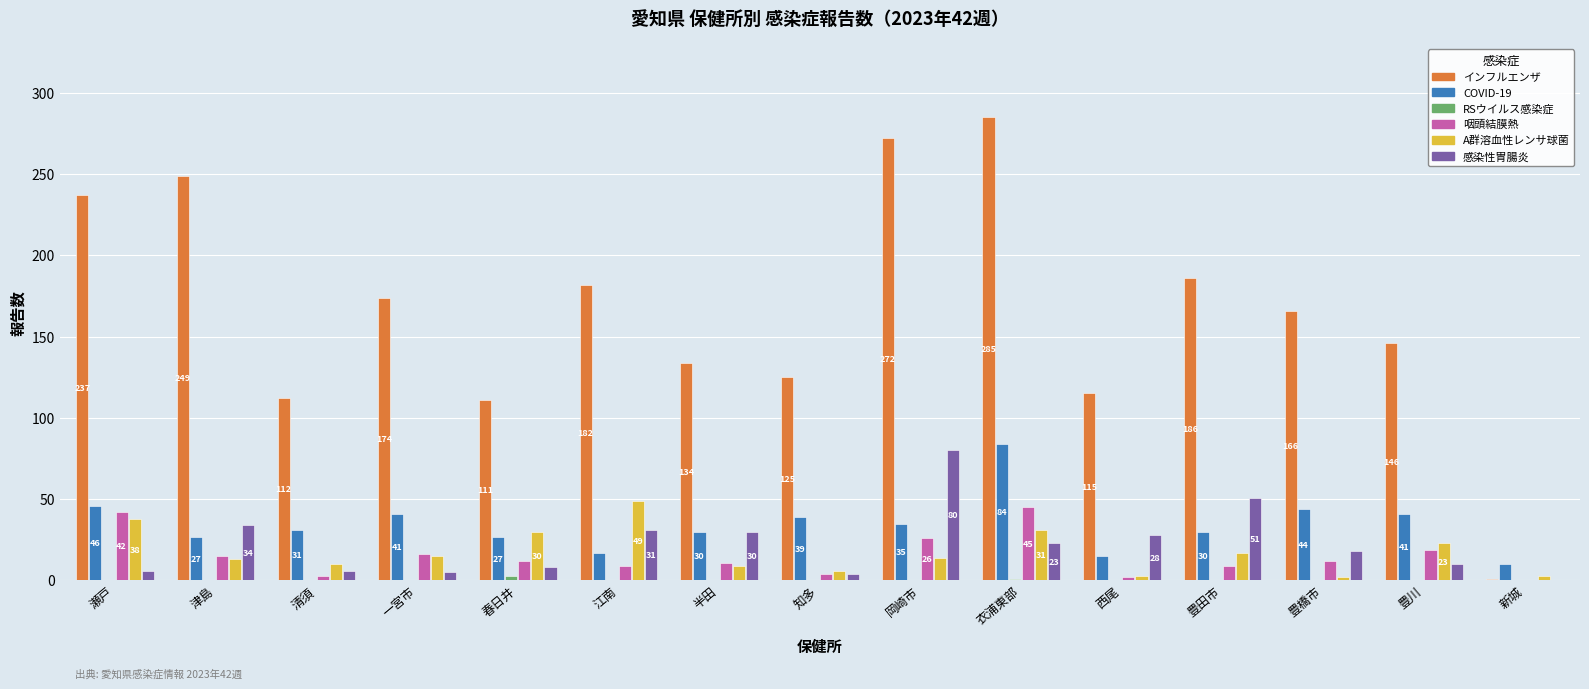

Which series has the largest total across all categories?

インフルエンザ